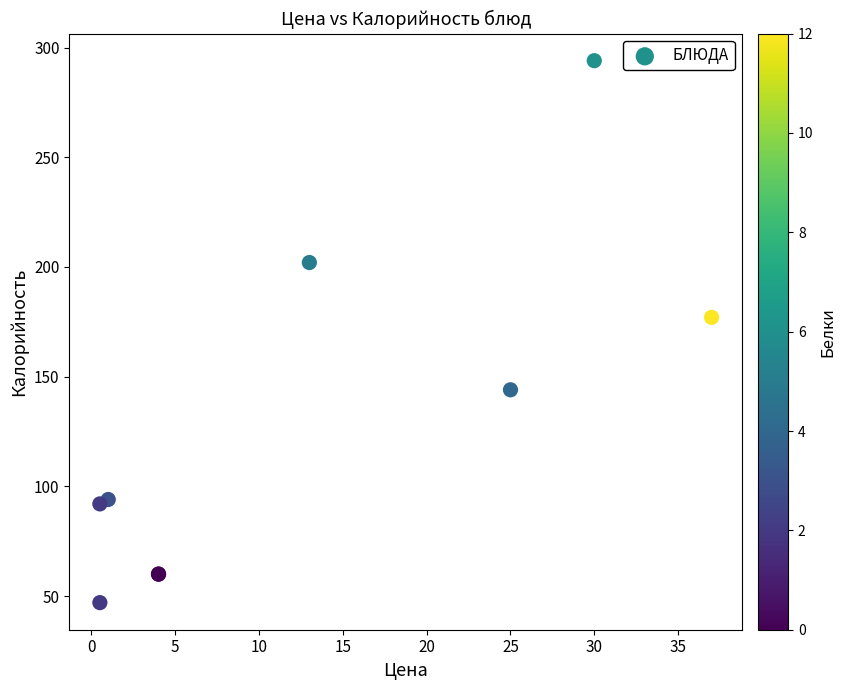

What Y value in the scatter plot is closest to 170?

177